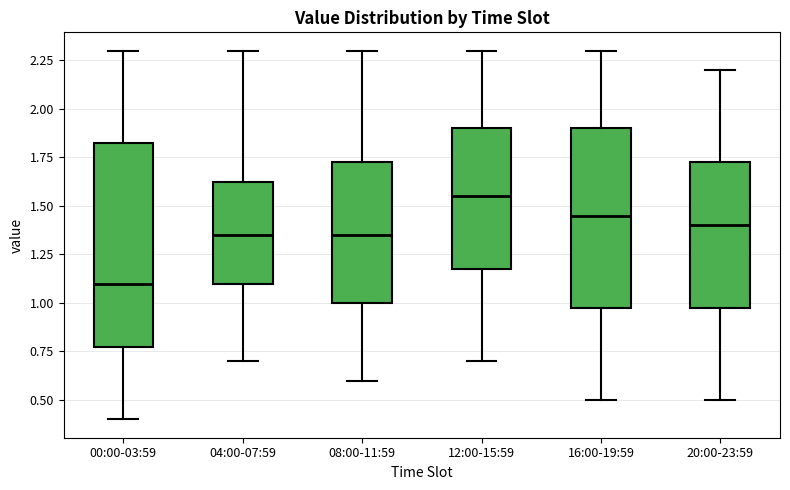

Reading left to right, transcribe this box plot: for each box, give where its median line is, the range the box spans, and where its two whiskers end, as read against the y-axis. The values are not printed on the chart, so give them approximately, as read against the axis.

00:00-03:59: median 1.10, box 0.80 to 1.85, whiskers 0.40 to 2.30
04:00-07:59: median 1.35, box 1.10 to 1.65, whiskers 0.70 to 2.30
08:00-11:59: median 1.35, box 1.00 to 1.75, whiskers 0.60 to 2.30
12:00-15:59: median 1.55, box 1.20 to 1.90, whiskers 0.70 to 2.30
16:00-19:59: median 1.45, box 1.00 to 1.90, whiskers 0.50 to 2.30
20:00-23:59: median 1.40, box 1.00 to 1.75, whiskers 0.50 to 2.20